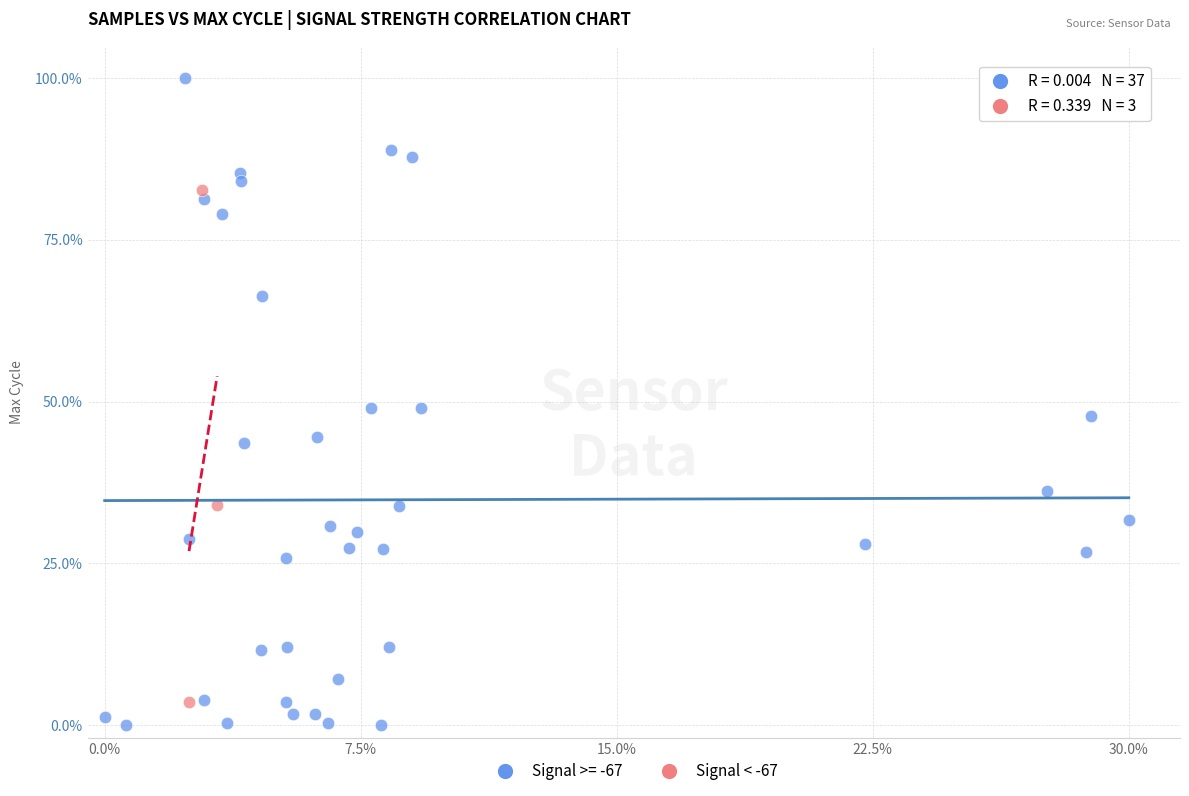

Which series has the largest Y range (max minus min)?

Signal >= -67